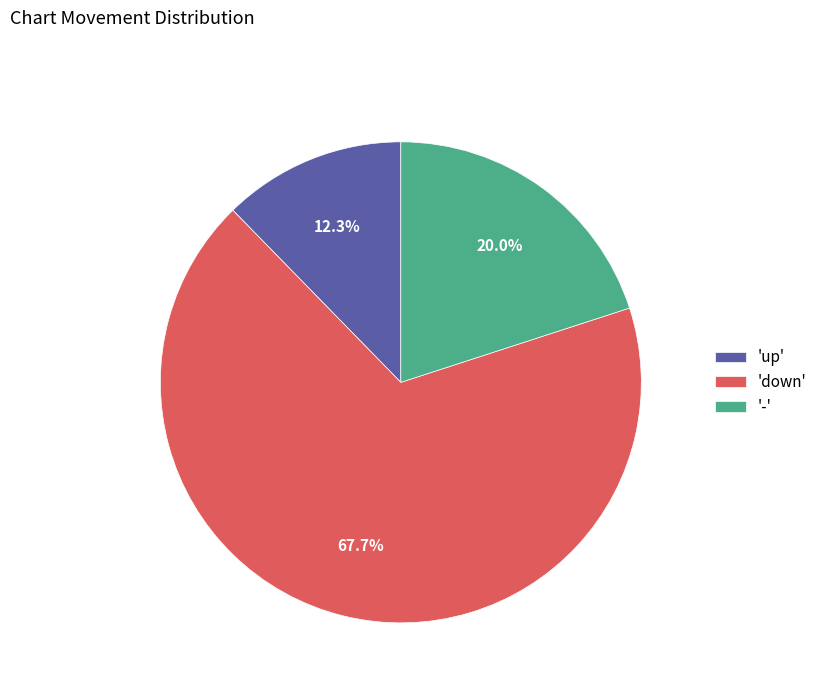

What is the largest slice in the pie chart?

'down'